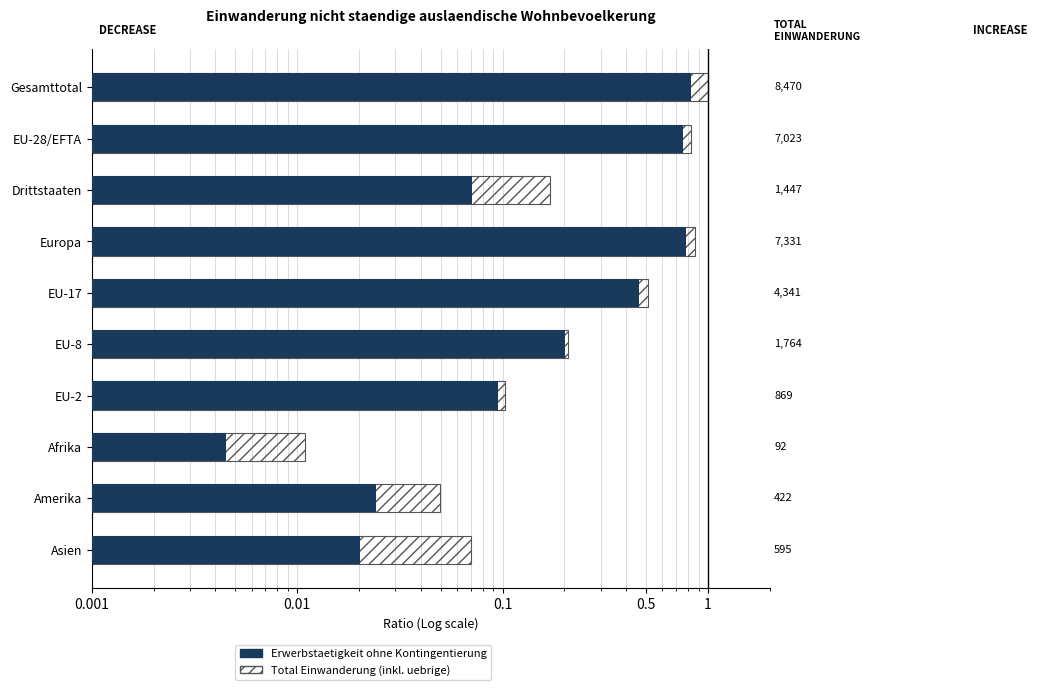

The Erwerbstaetigkeit ohne Kontingentierung series shows 0.0 at Amerika. True or false?

True